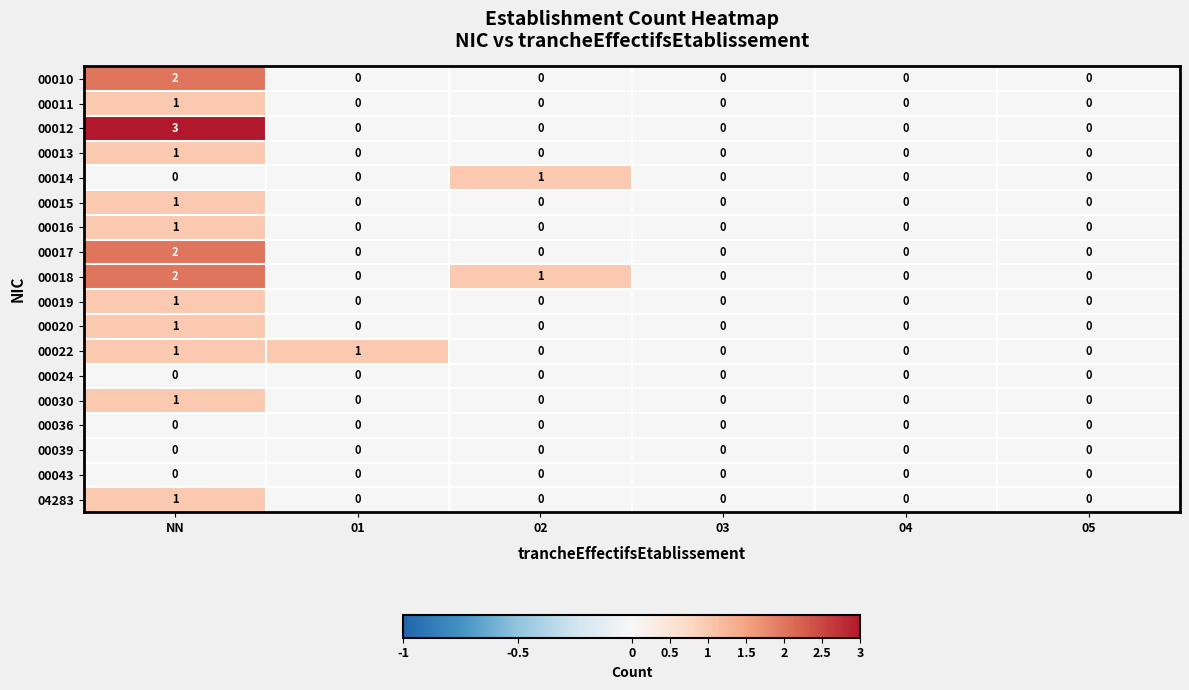

The 00020 series shows 0 at 05. True or false?

True